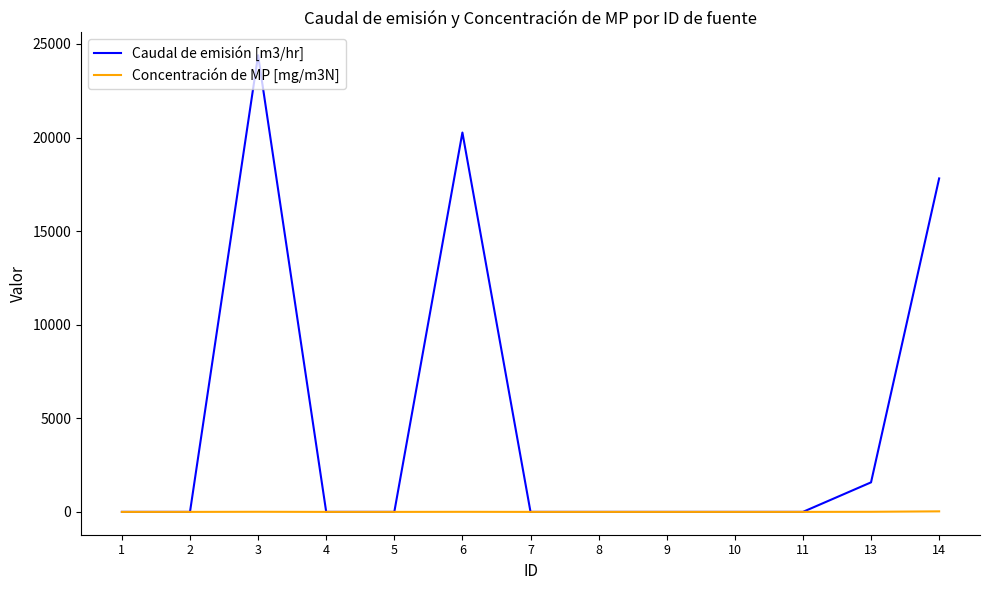

Which series changed the most between 1 and 3?

Caudal de emisión [m3/hr]